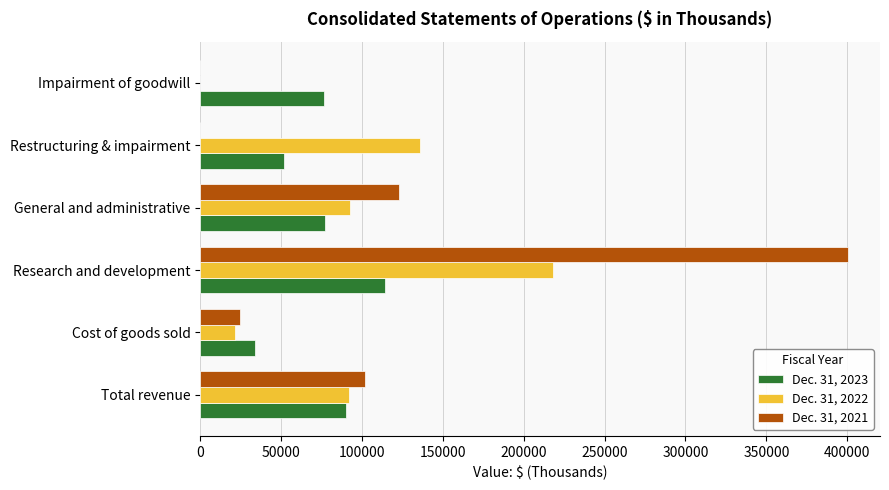

What is the total value across all series at Impairment of goodwill?

76501